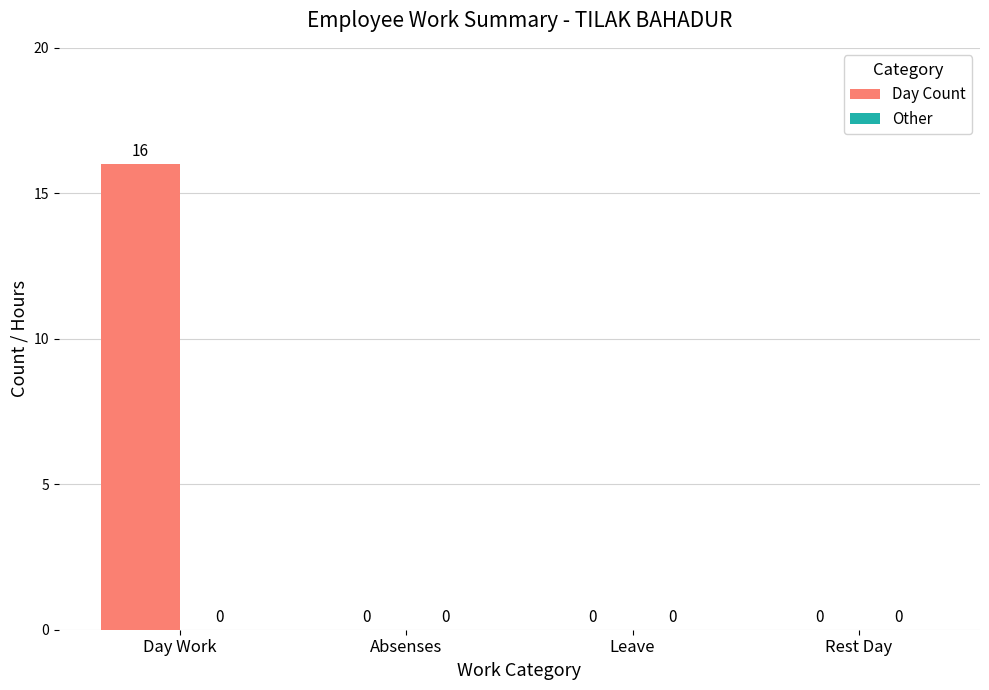

True or false: the data shows -5 at Rest Day.

False